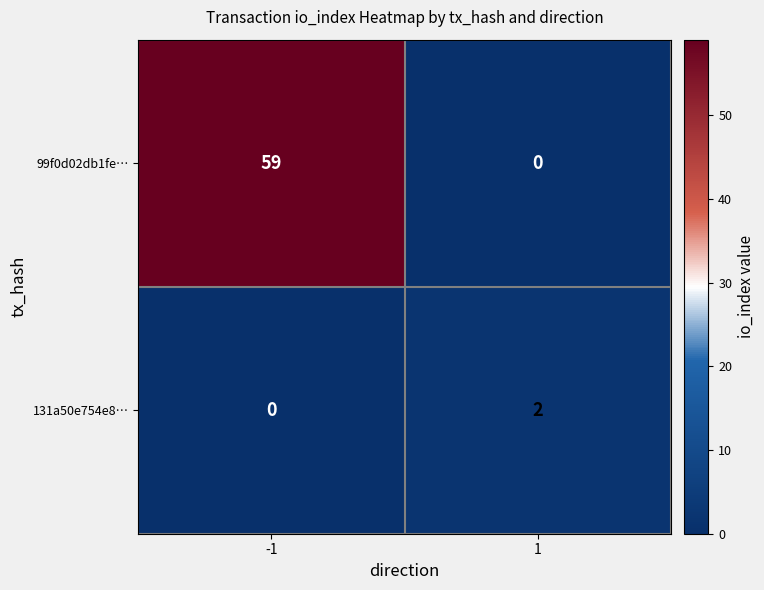

What is the average value of the 99f0d02db1fe… series?

30